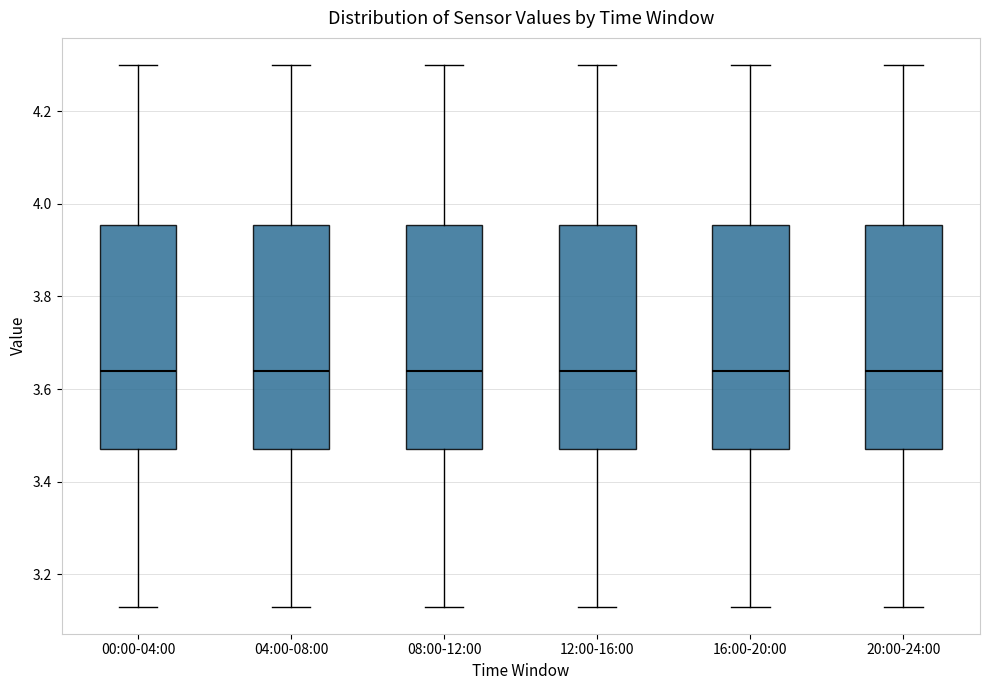

Reading left to right, transcribe this box plot: for each box, give where its median line is, the range the box spans, and where its two whiskers end, as read against the y-axis. The values are not printed on the chart, so give them approximately, as read against the axis.

00:00-04:00: median 3.64, box 3.48 to 3.96, whiskers 3.14 to 4.30
04:00-08:00: median 3.64, box 3.48 to 3.96, whiskers 3.14 to 4.30
08:00-12:00: median 3.64, box 3.48 to 3.96, whiskers 3.14 to 4.30
12:00-16:00: median 3.64, box 3.48 to 3.96, whiskers 3.14 to 4.30
16:00-20:00: median 3.64, box 3.48 to 3.96, whiskers 3.14 to 4.30
20:00-24:00: median 3.64, box 3.48 to 3.96, whiskers 3.14 to 4.30